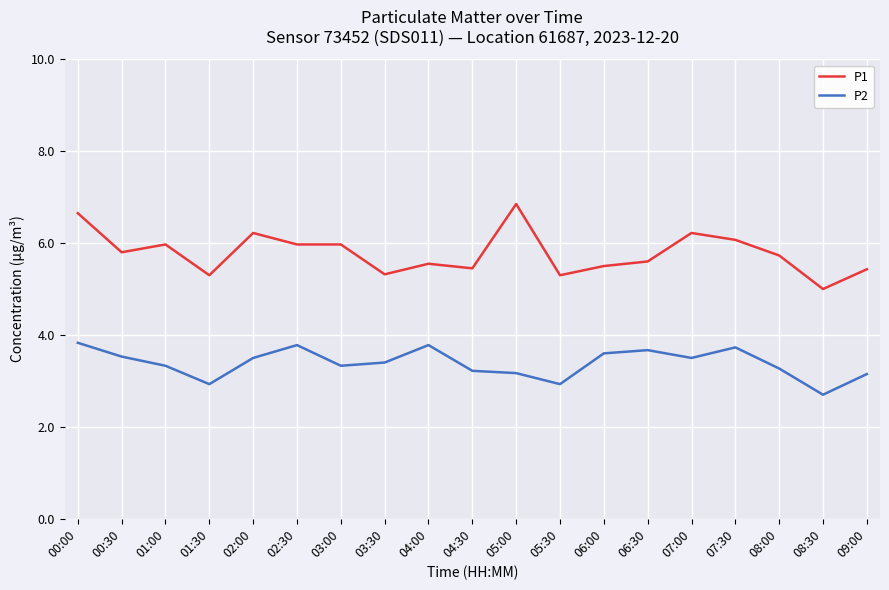

What is the smallest value displayed?

2.7